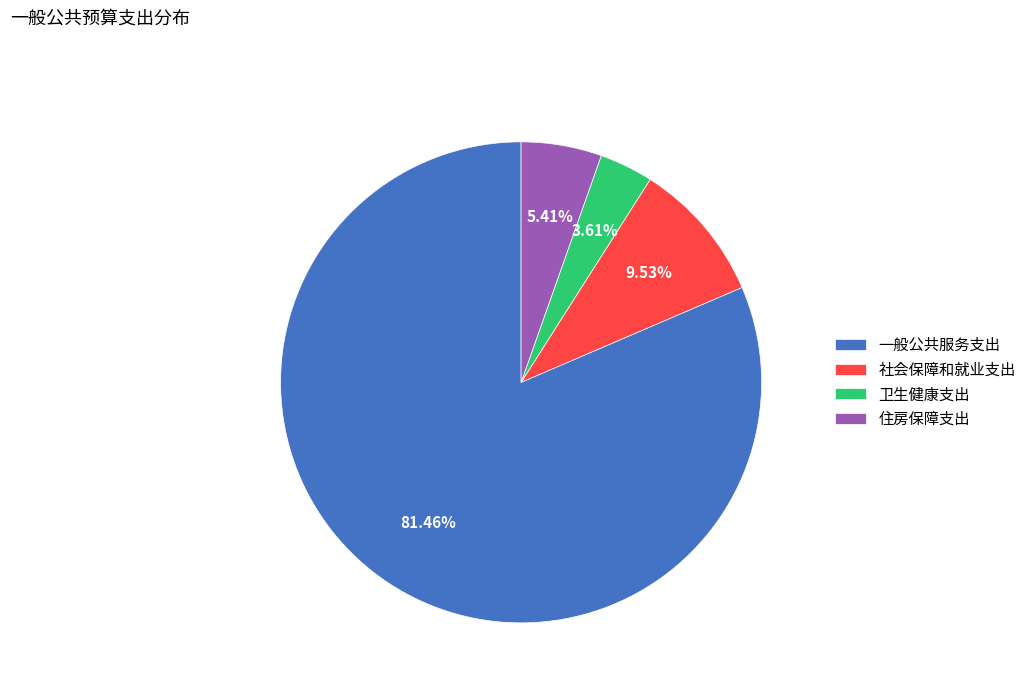

Which category has the biggest portion of the pie?

一般公共服务支出